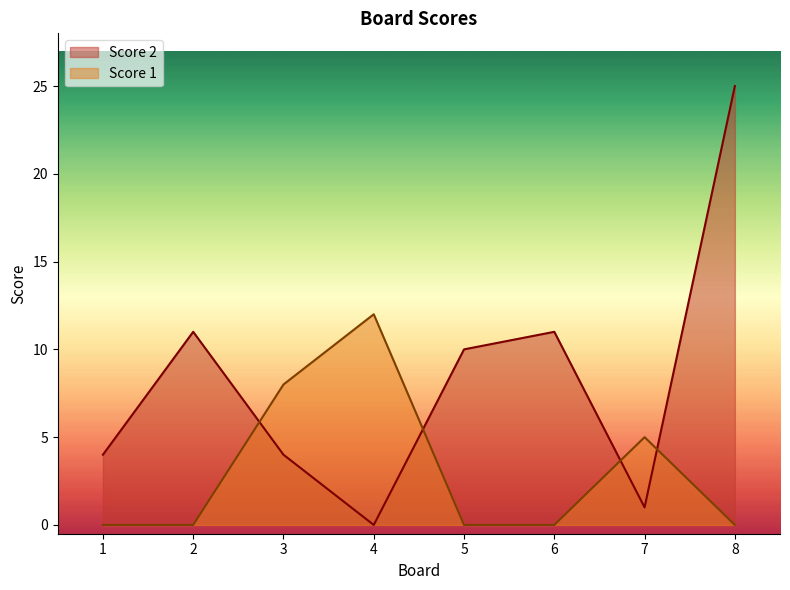

Reading left to right, extract all data points from this chart.

Score 2: 1=4	2=11	3=4	4=0	5=10	6=11	7=1	8=25
Score 1: 1=0	2=0	3=8	4=12	5=0	6=0	7=5	8=0